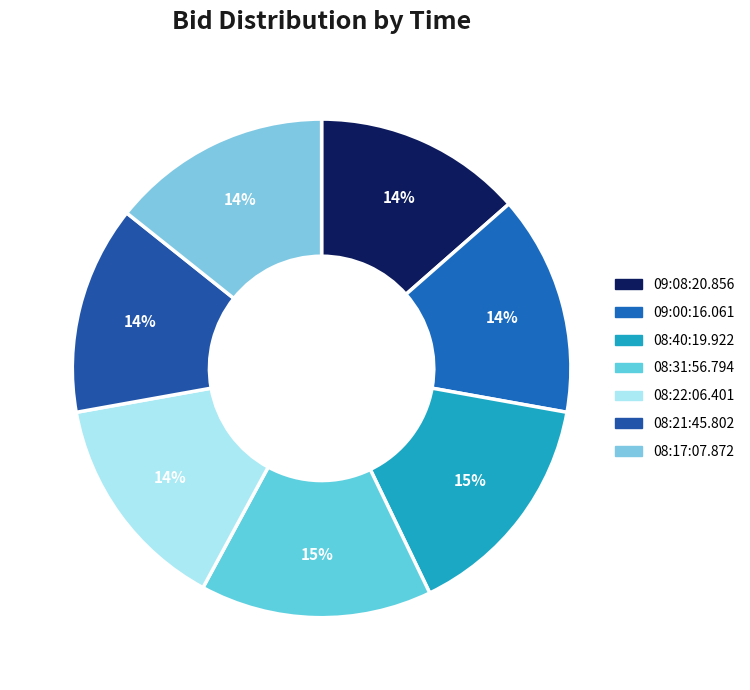

Which category has the biggest portion of the pie?

08:40:19.922